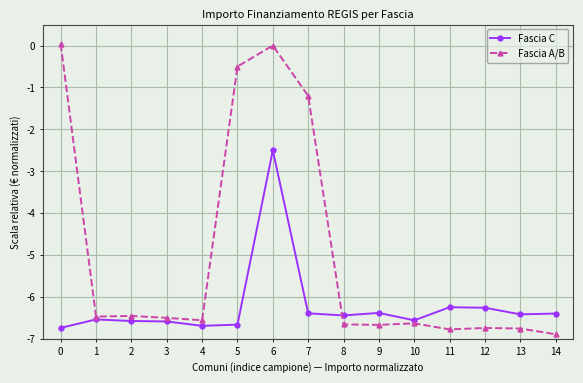

Rank the series at 9 from highest to lowest value.

Fascia C, Fascia A/B